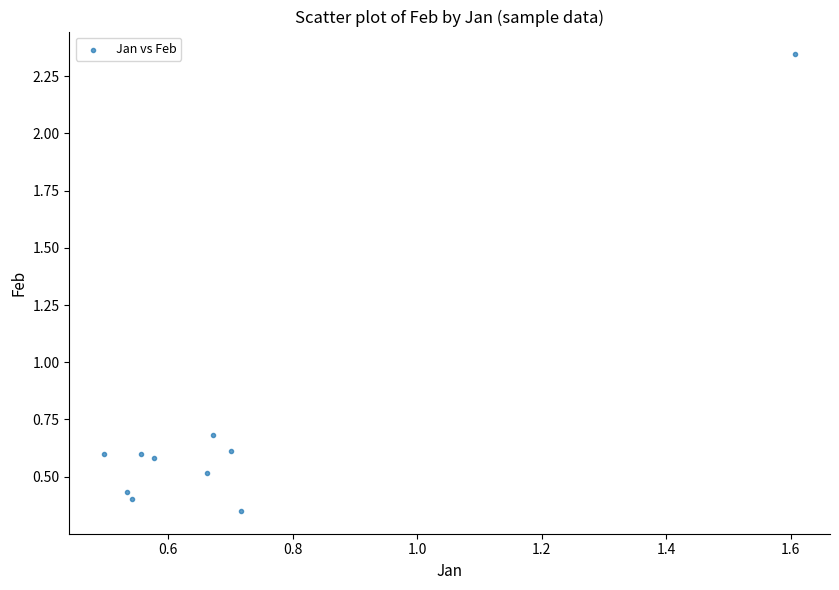

What is the range of Y values (max minus min)?

2.0